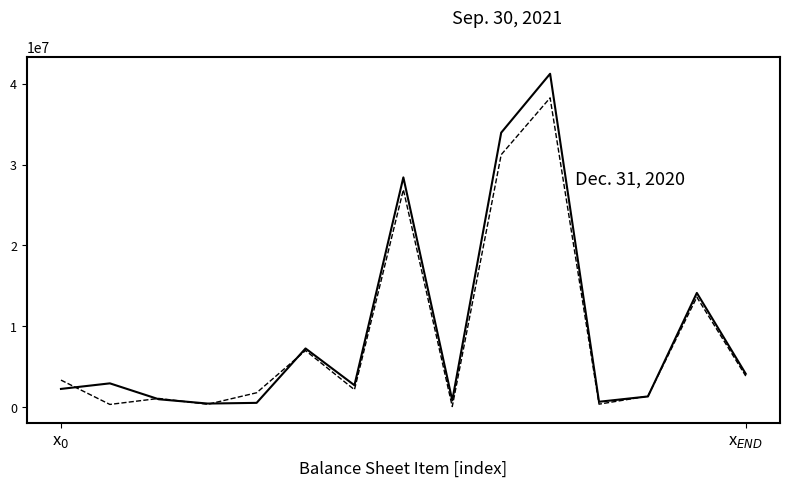

What is the maximum value shown in the chart?

41214237